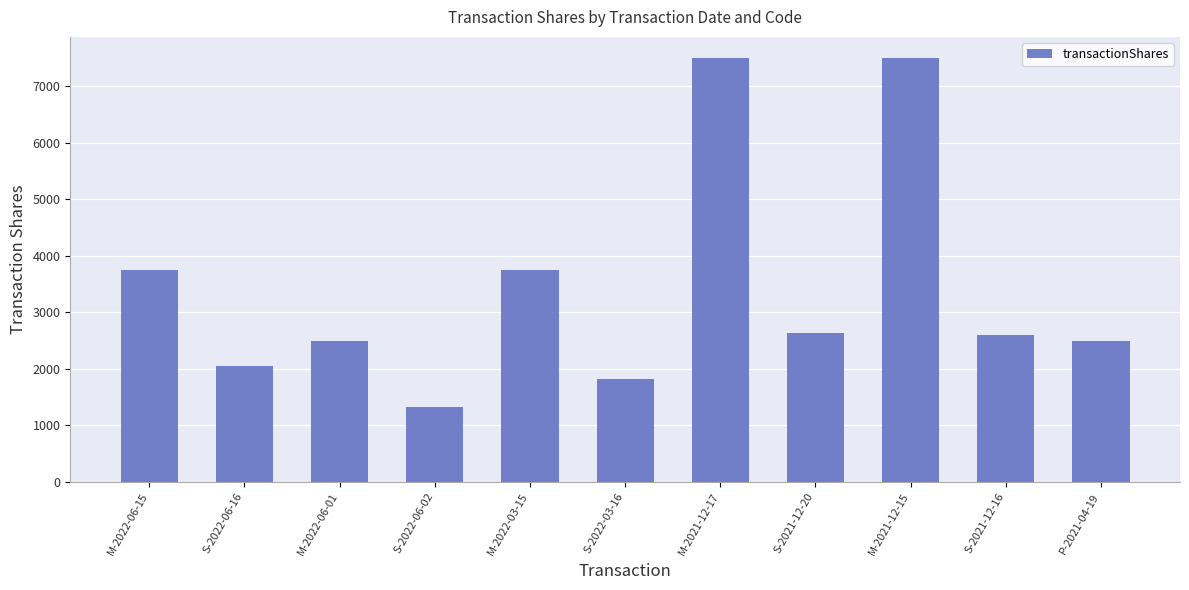

True or false: the data shows 5815 at M-2022-06-15.

False